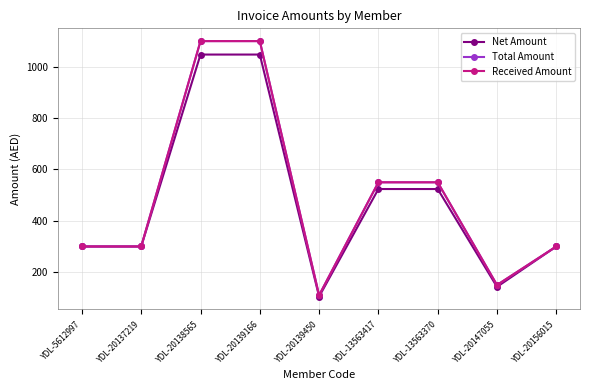

Which category has the lowest value across all series?

YDL-20139450